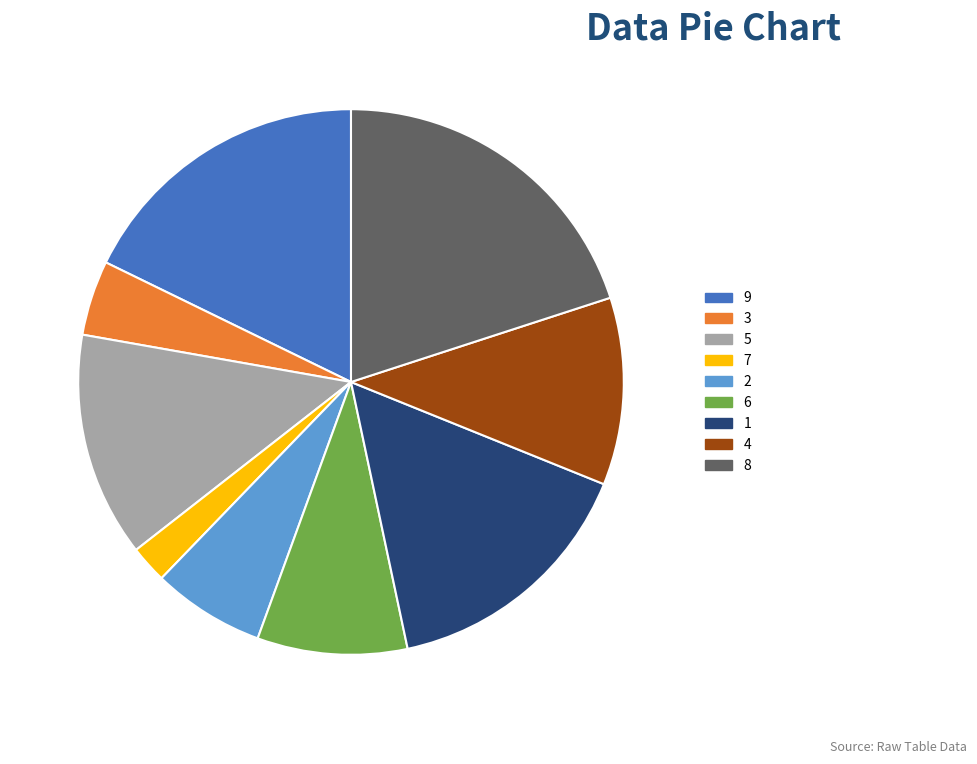

Rank the categories by value from lowest to highest.

7, 3, 2, 6, 4, 5, 1, 9, 8